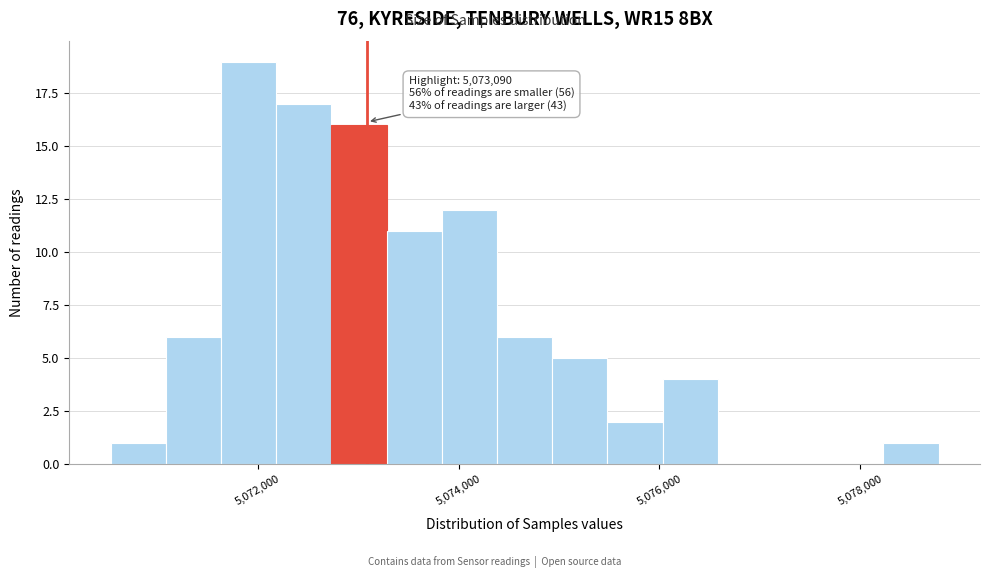

Around what value on the x-axis is the tallest bar? Give the approximate position of its centre, as read against the axis.

5072000